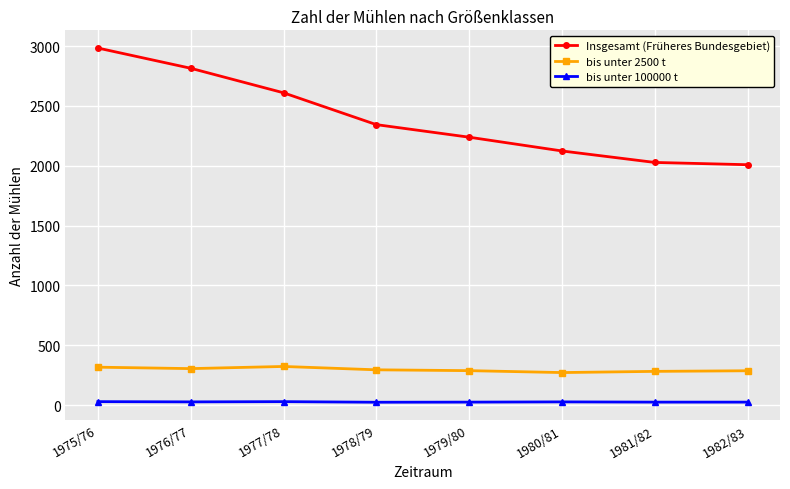

Is it true that Insgesamt (Früheres Bundesgebiet) equals 2344 at 1978/79?

True